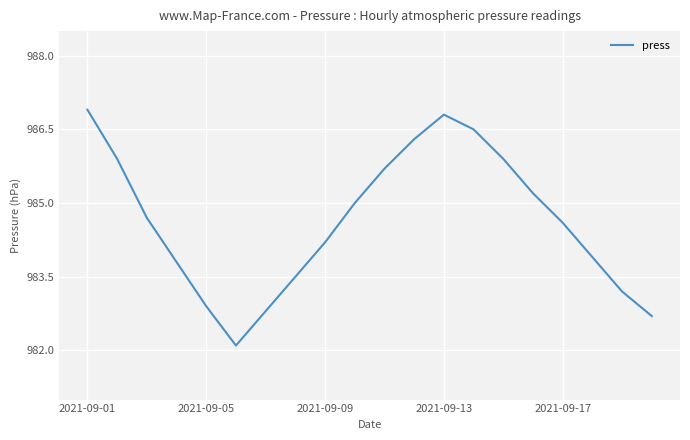

What is the maximum value shown in the chart?

986.9